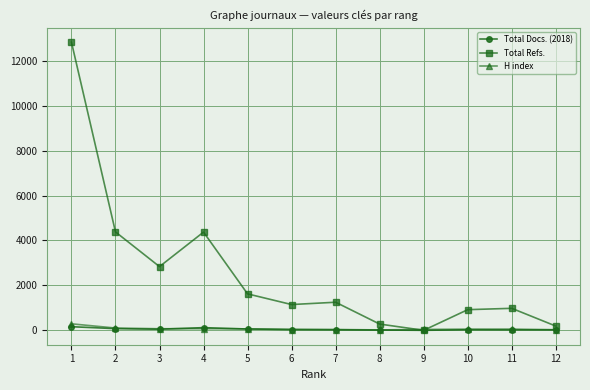

Where is the first local minimum for Total Refs.?

3